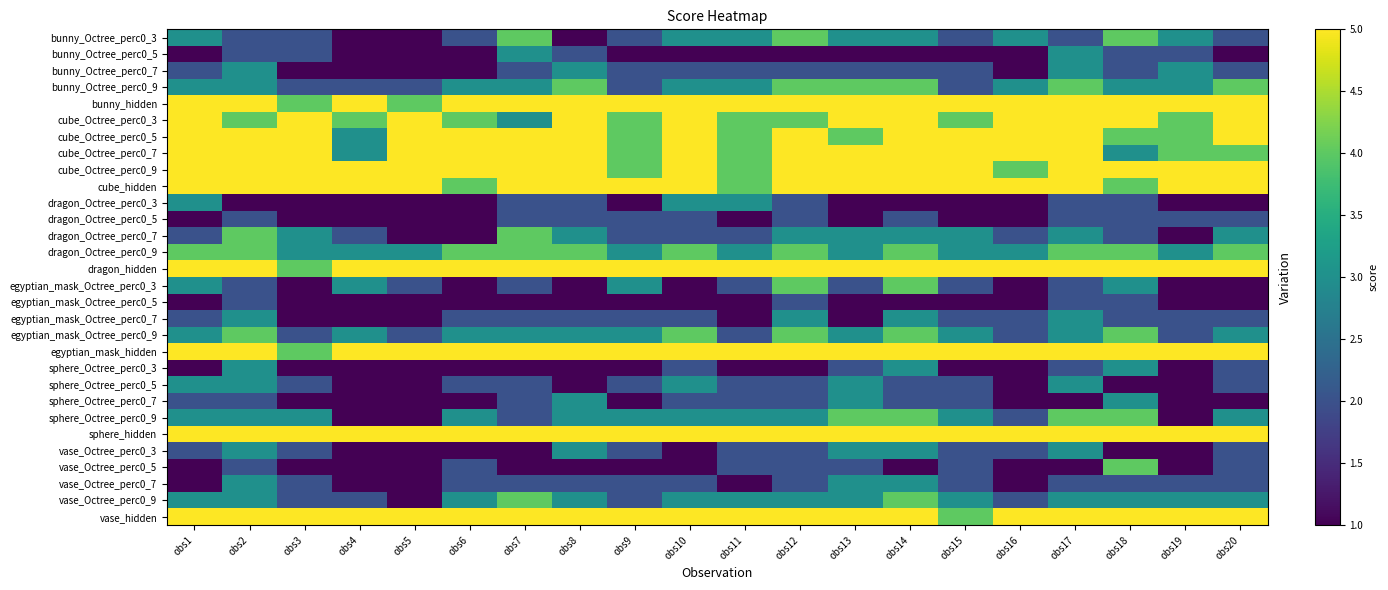

Which category has the lowest value across all series?

obs4